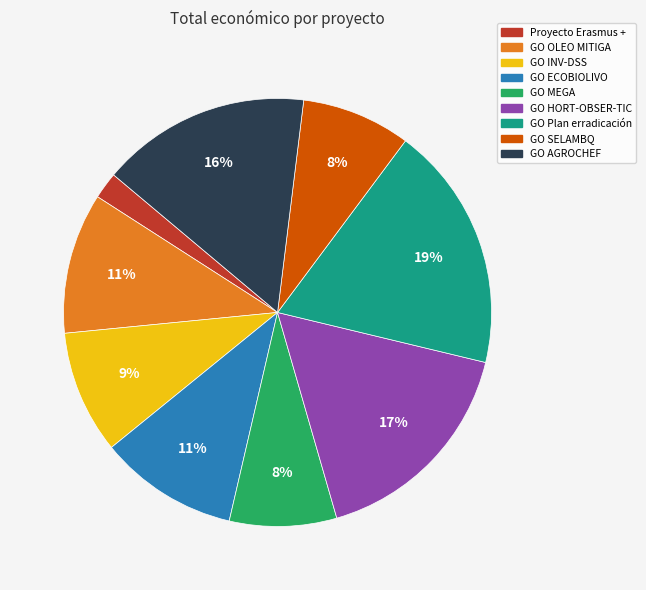

Is the sum of GO OLEO MITIGA and GO SELAMBQ greater than half?

No